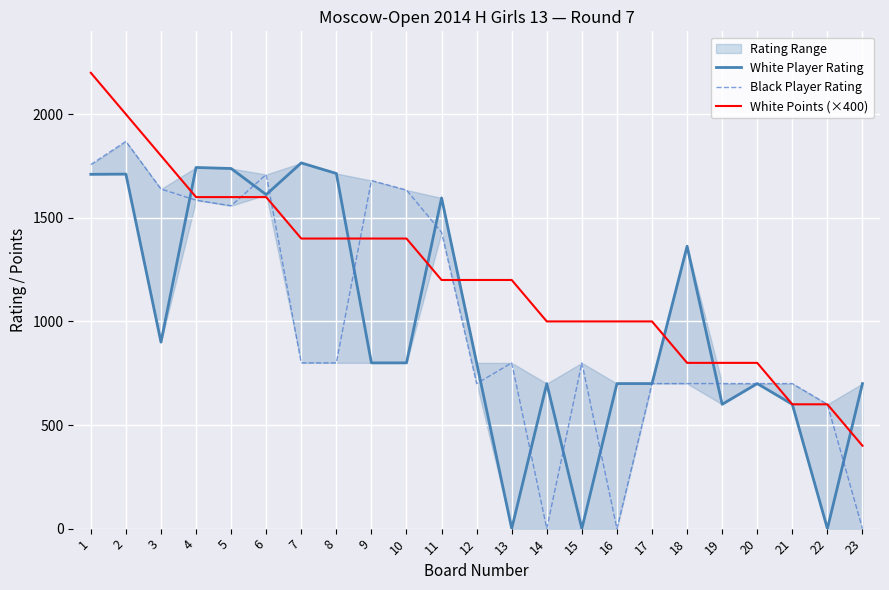

What is the spread (max minus min) of values at 2?

289